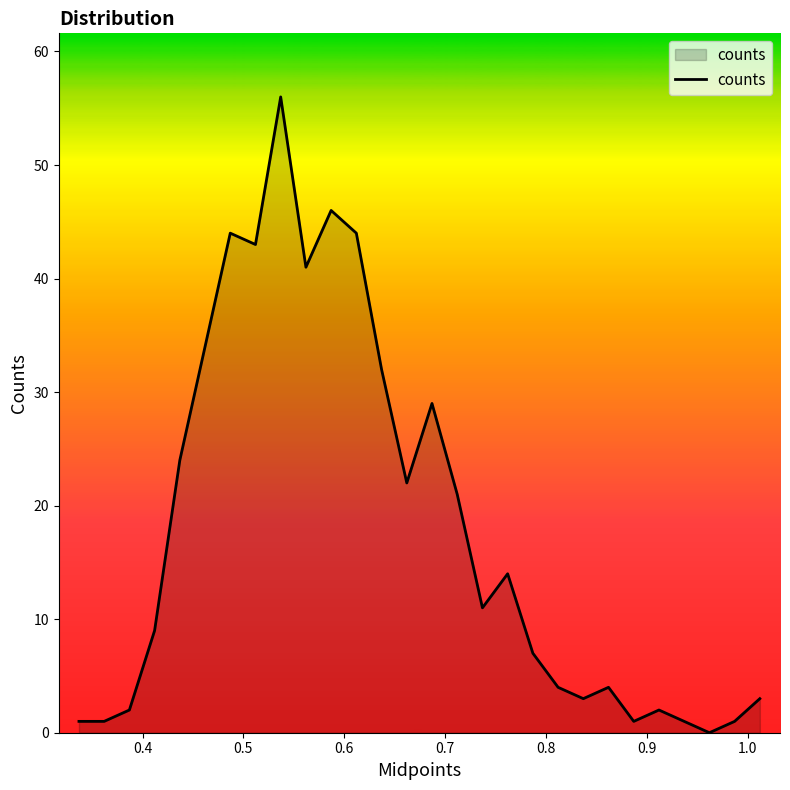

Reading left to right, transcribe all the data shown in this chart.

1	1	2	9	24	34	44	43	56	41	46	44	32	22	29	21	11	14	7	4	3	4	1	2	1	0	1	3